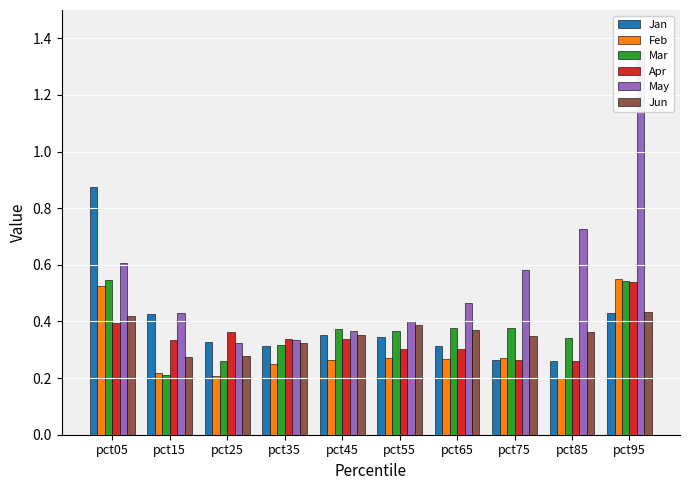

Rank the series by their maximum value, from lowest to highest.

Jun, Apr, Mar, Feb, Jan, May